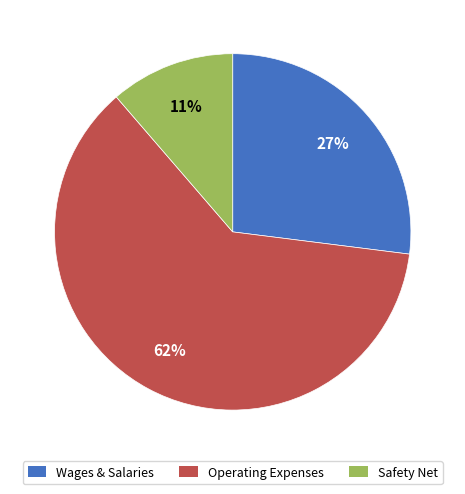

Does any single category account for the majority?

Yes